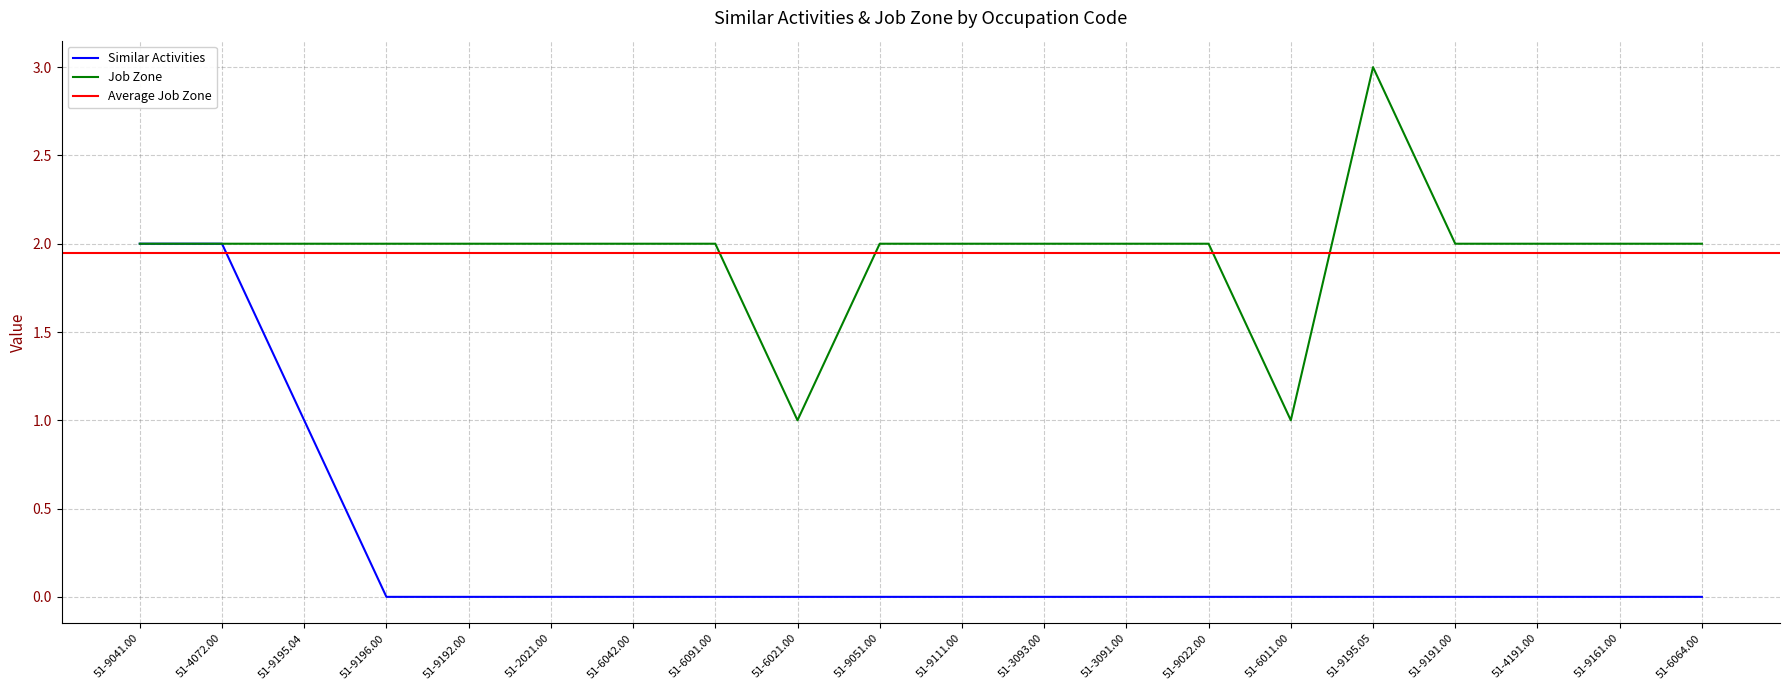

Is it true that Similar Activities equals 0 at 51-9196.00?

True